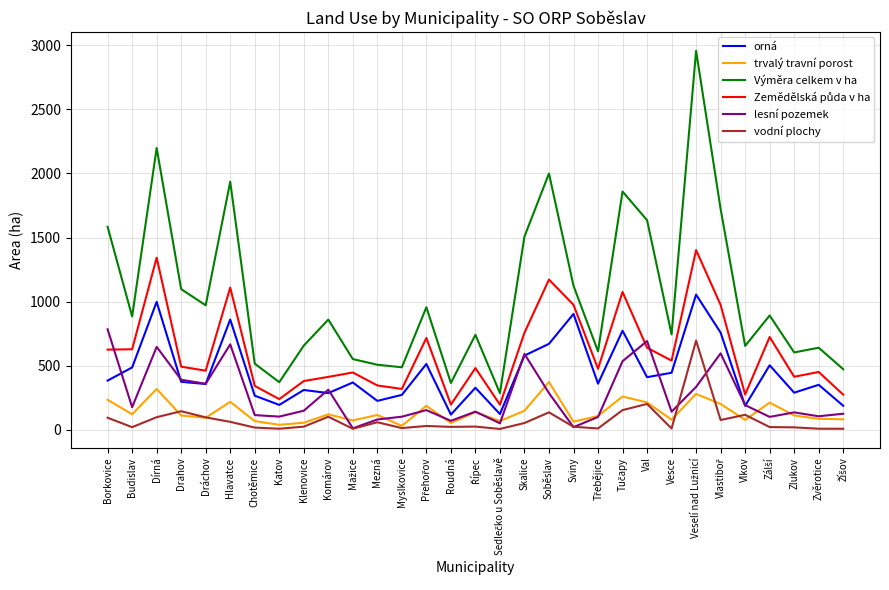

True or false: orná has a value of 266.2 at Chotěmice.

True